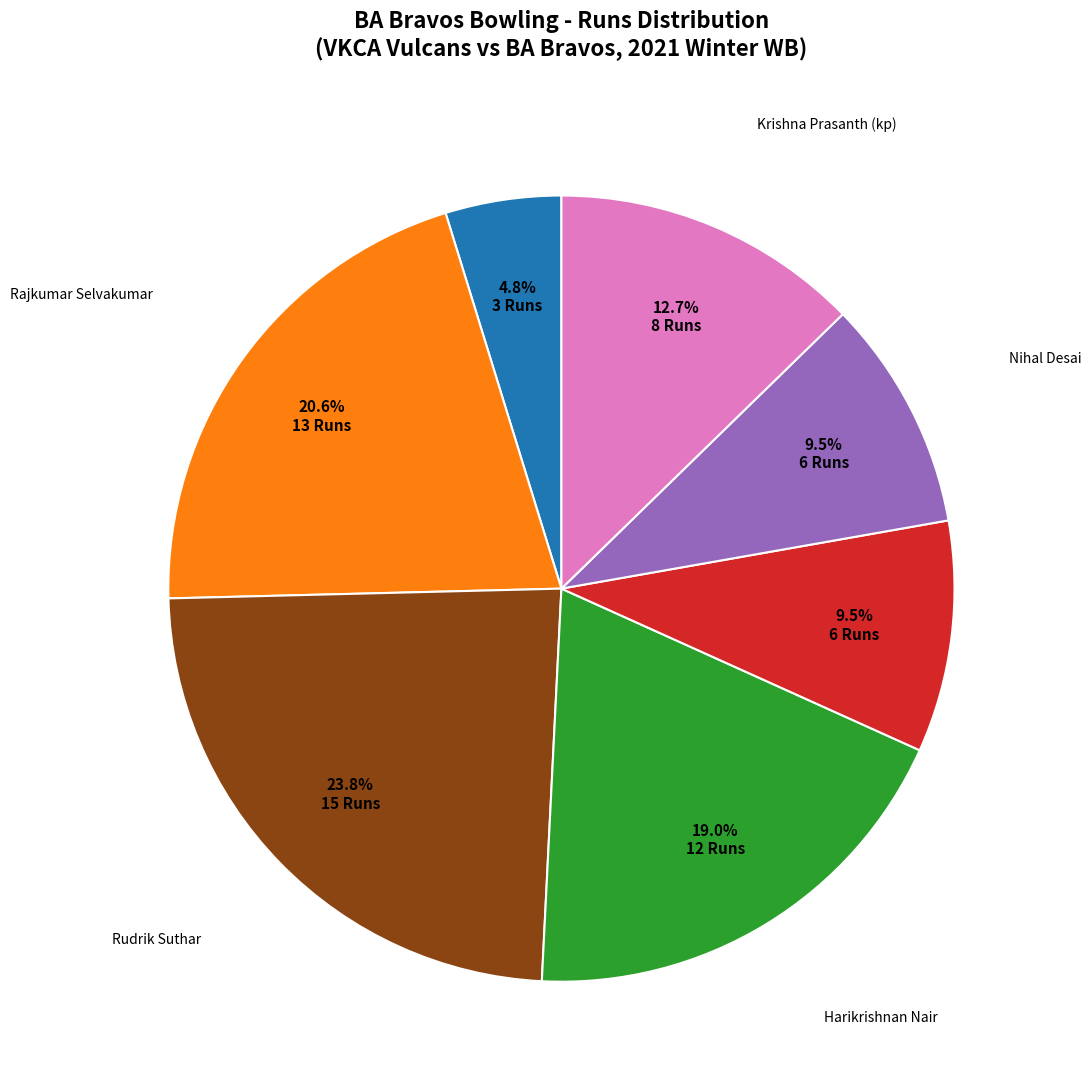

Is there any slice that represents more than half of the pie?

No